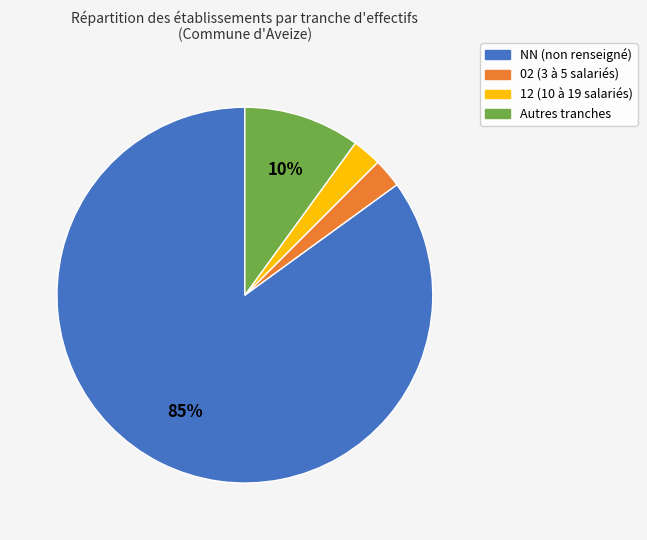

To the nearest percent, what is the average slice percentage?

25%